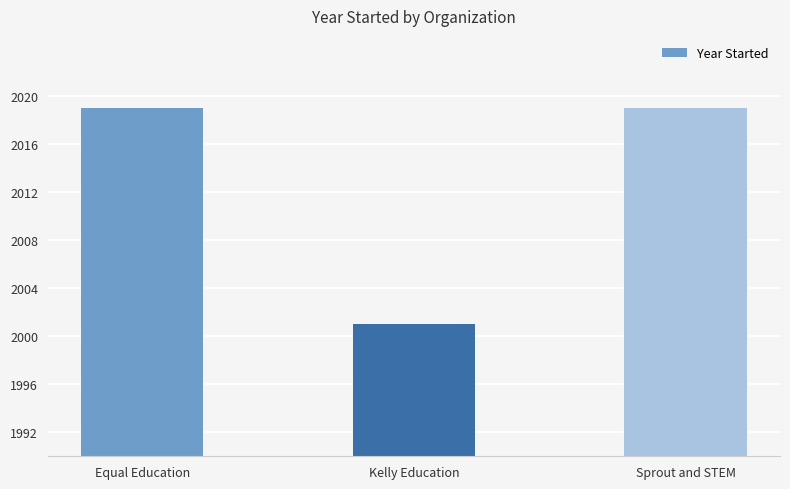

Which has a higher value, Kelly Education or Sprout and STEM?

Sprout and STEM